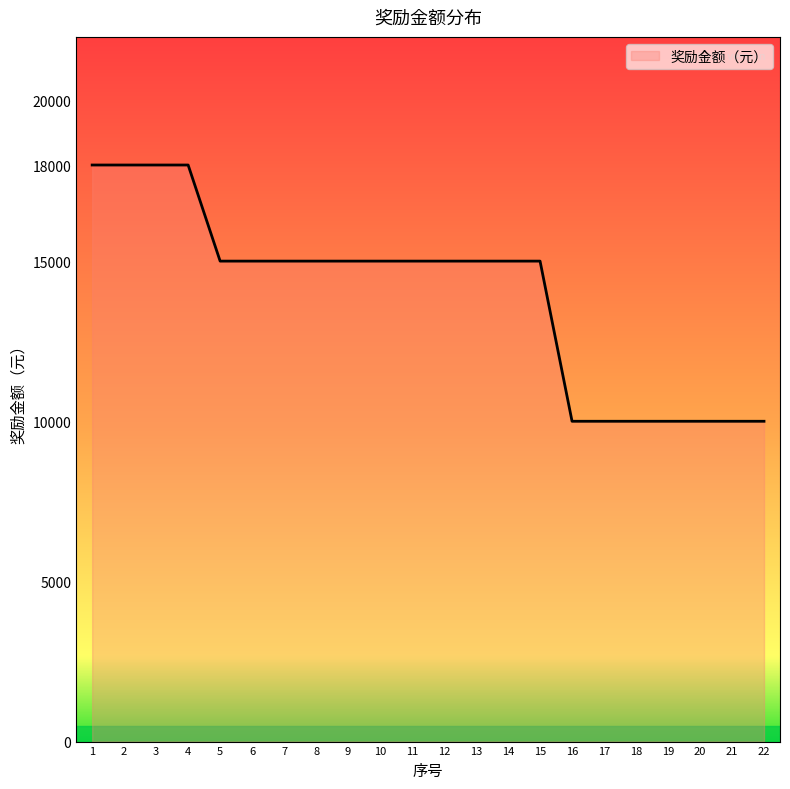

Where does the data first go above 15000?

1